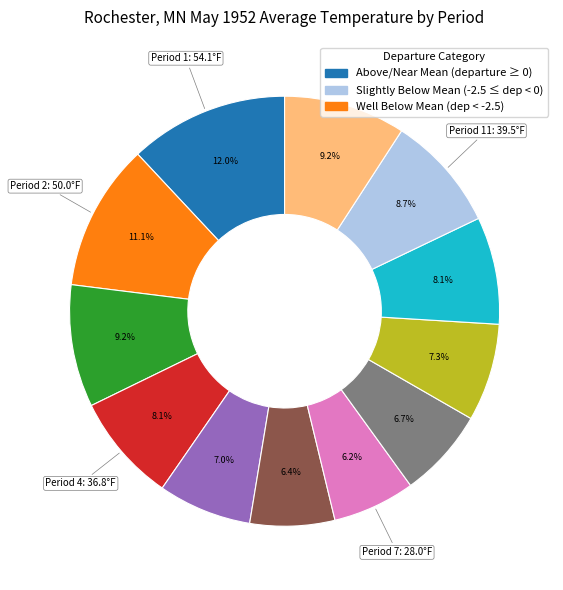

Is there a majority slice in this chart?

No